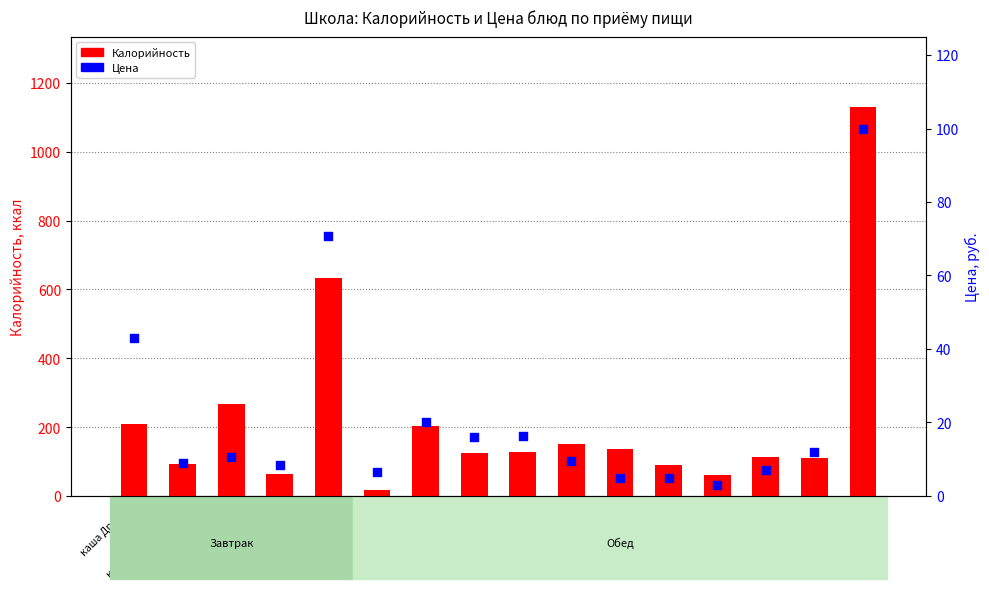

At how many categories does at least one series exceed 215?

3